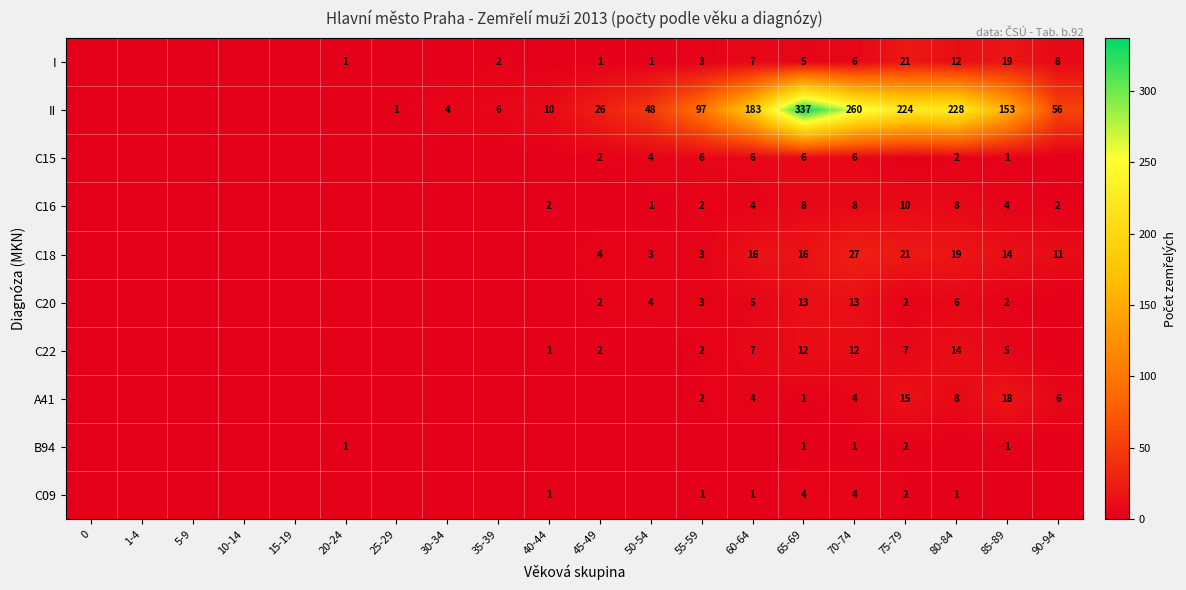

Is it true that I equals 19 at 85-89?

True